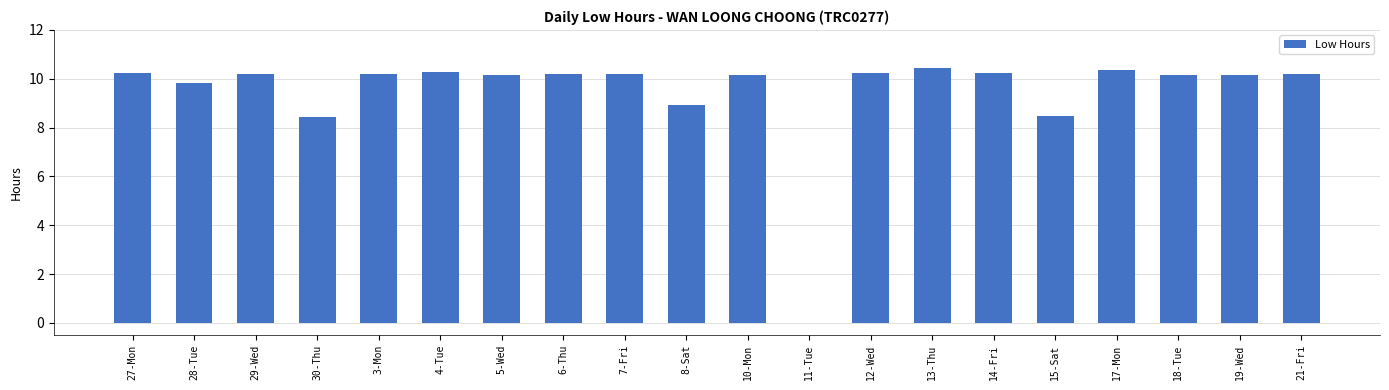

At which label does the data first exceed 10?

27-Mon